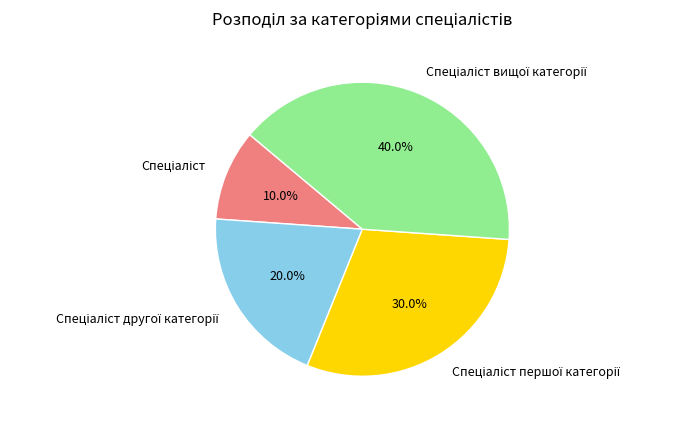

Is there any slice that represents more than half of the pie?

No